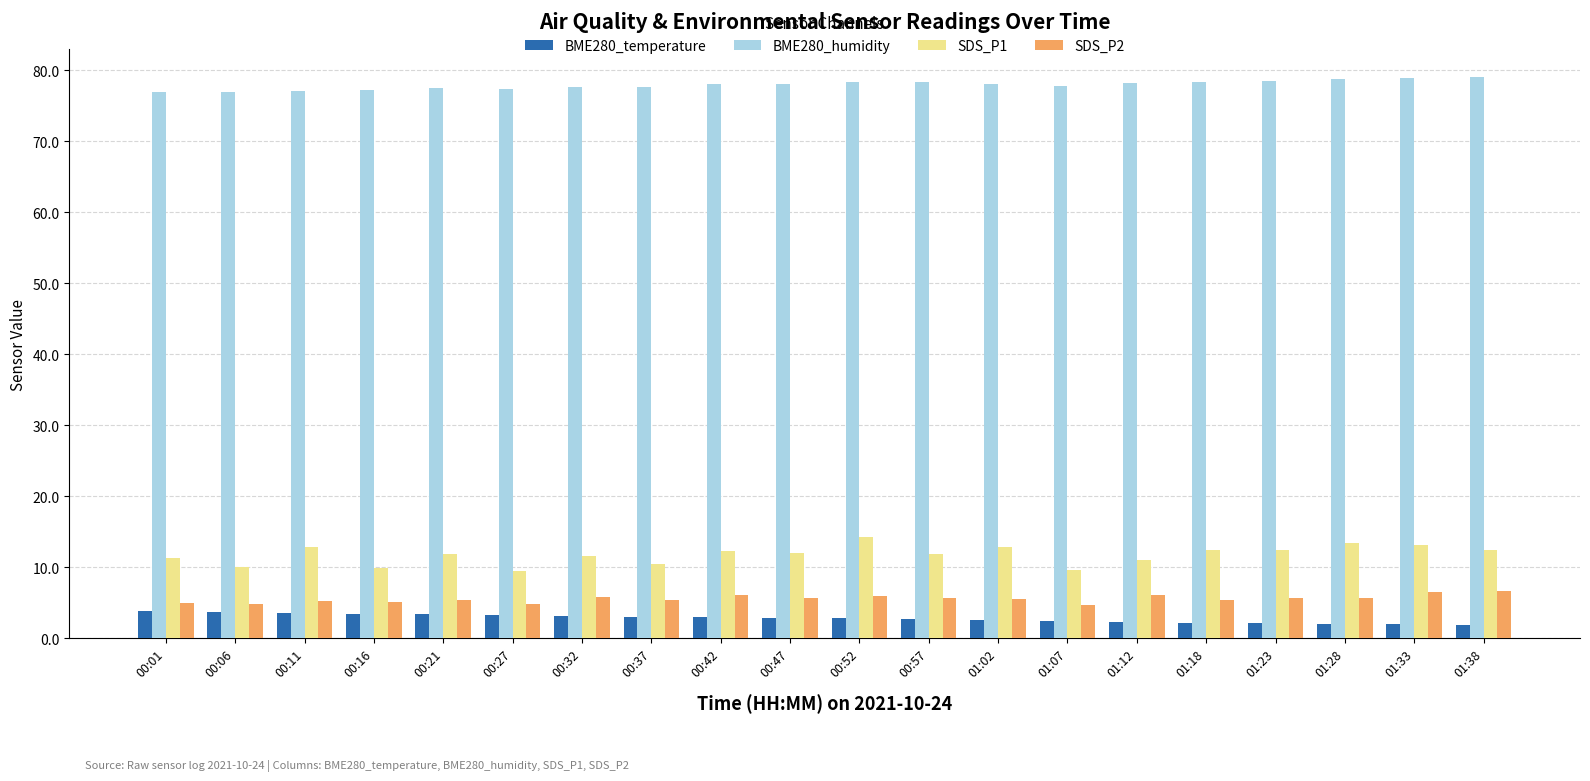

Is the value of SDS_P2 at 01:33 greater than the value of BME280_temperature at 01:23?

Yes